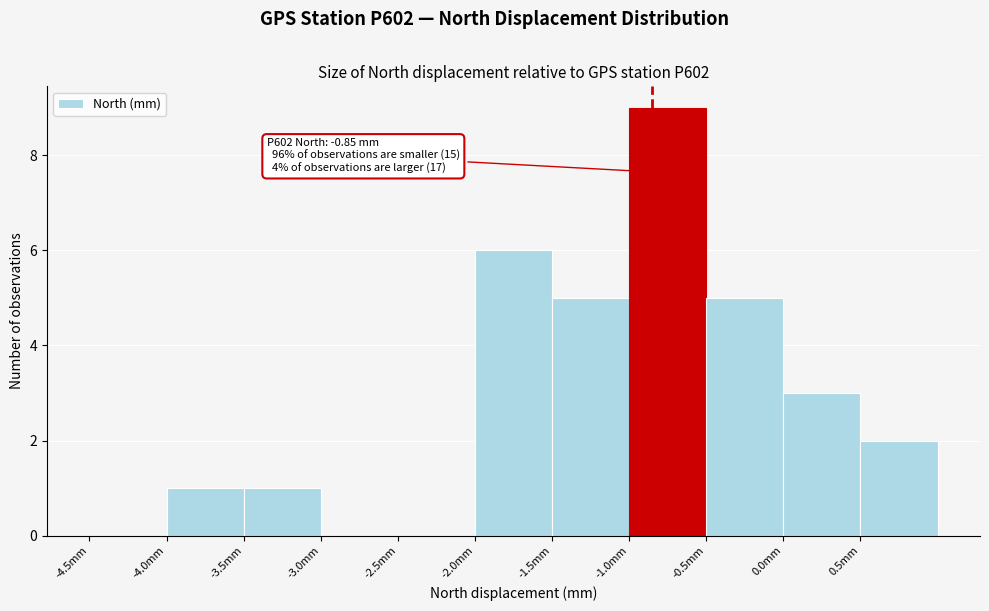

Which range on the x-axis has the tallest bar?

-1.0 to -0.5